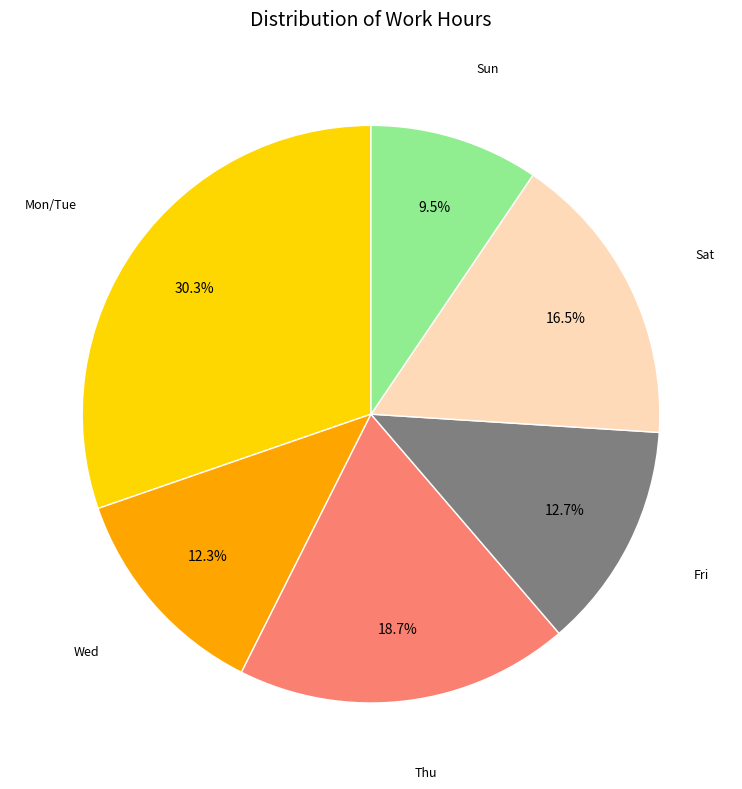

Is there any slice that represents more than half of the pie?

No